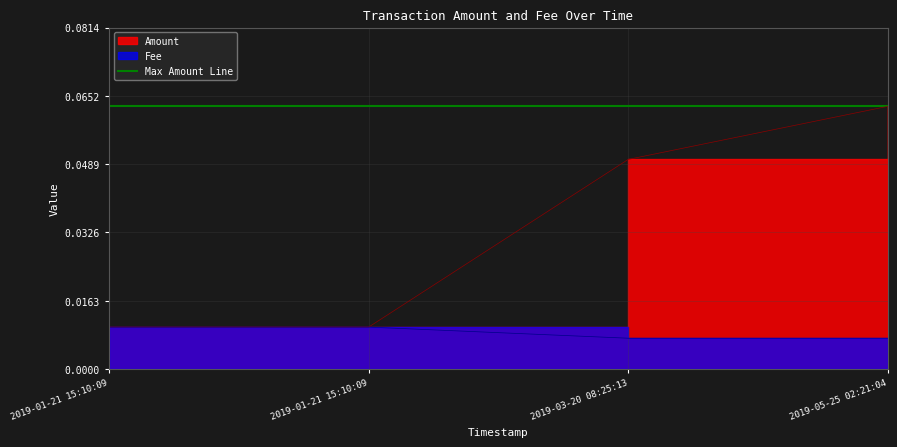

Which category has the highest value in the Amount series?

2019-05-25 02:21:04